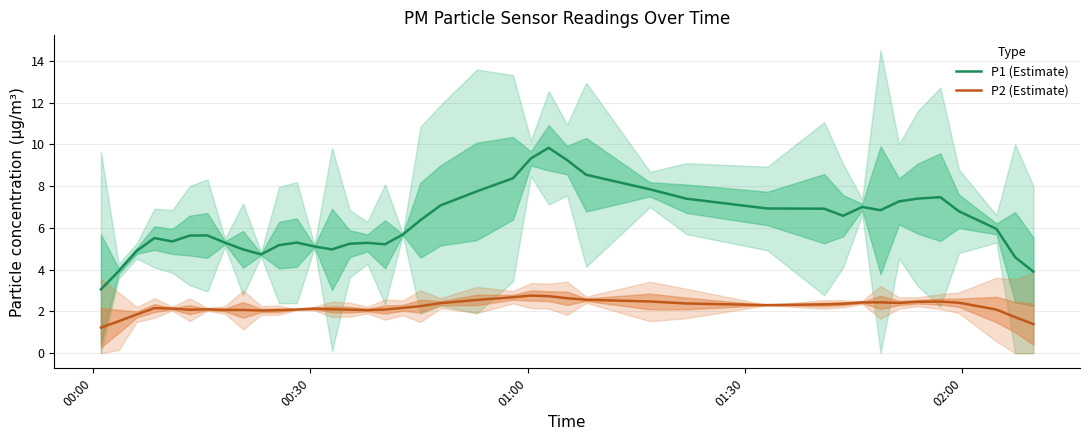

List the series in order of their overall mean, highest first.

P1 (Estimate), P2 (Estimate)